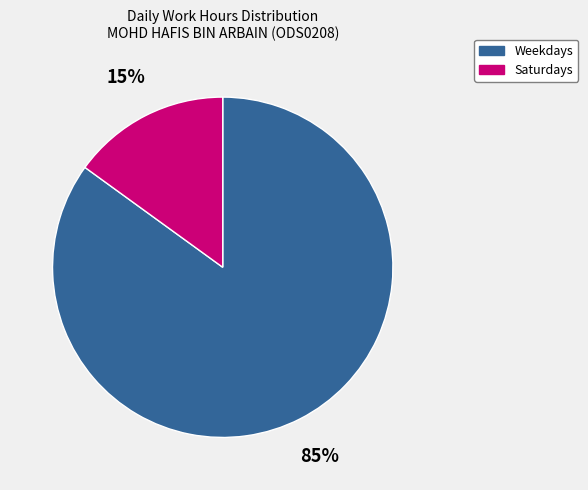

To the nearest percent, what is the difference between the largest and smallest slice percentages?

70%